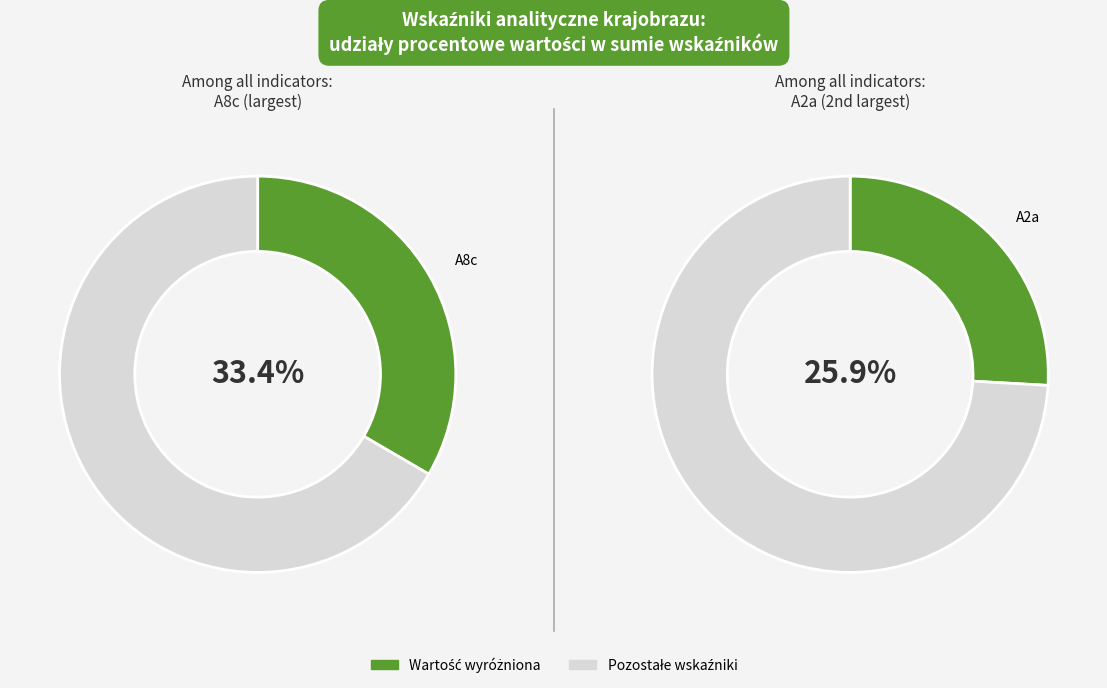

Which slice is the largest?

A8c